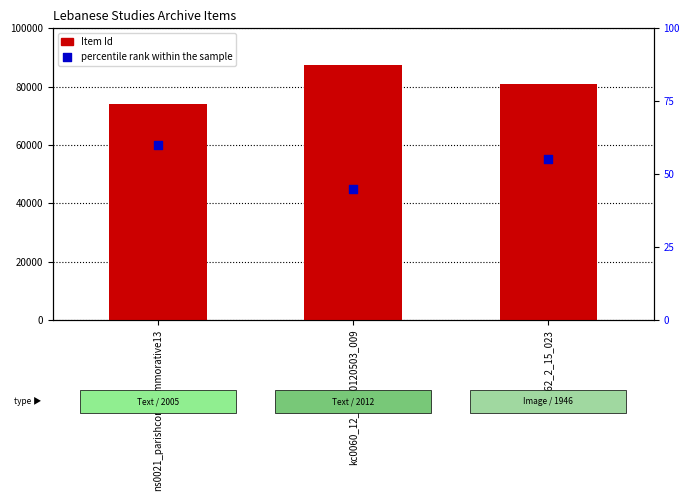

Which series reaches the minimum Y coordinate?

percentile rank within the sample